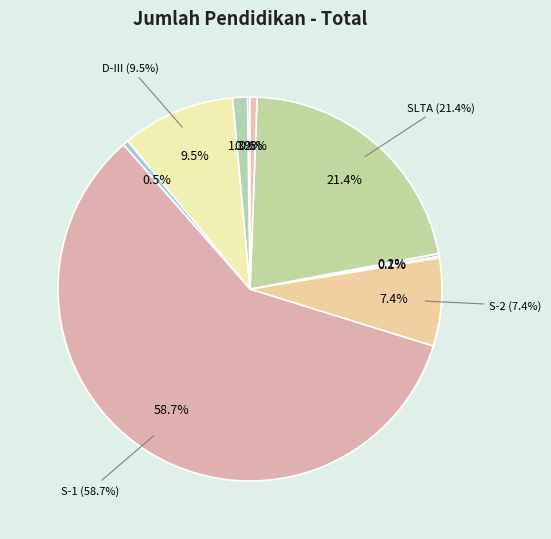

To the nearest percent, what is the combined percentage of D-I and D-II?

1%